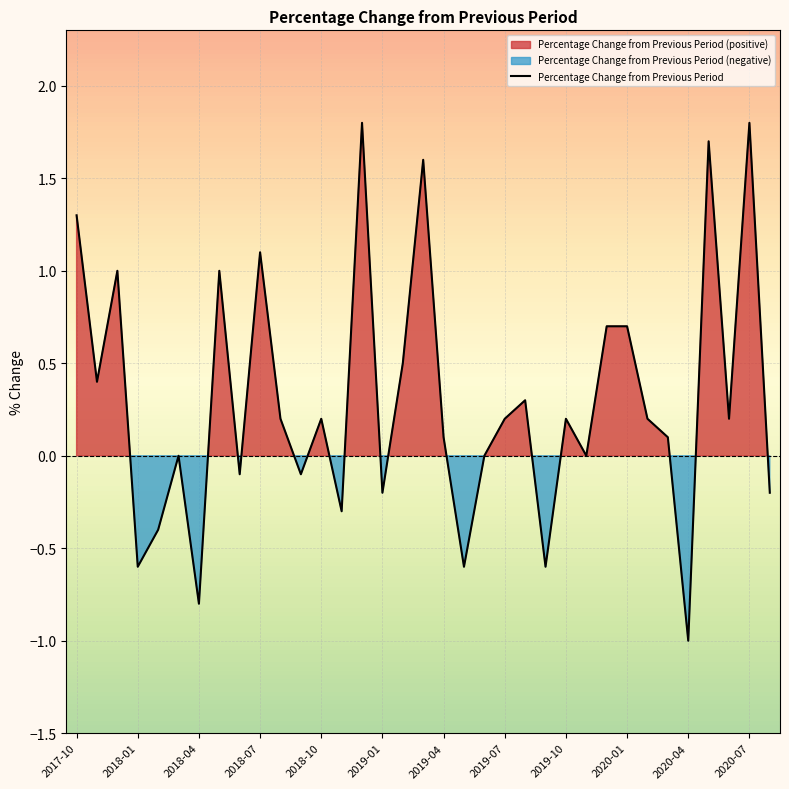

At which category does the chart reach its peak across all series?

14